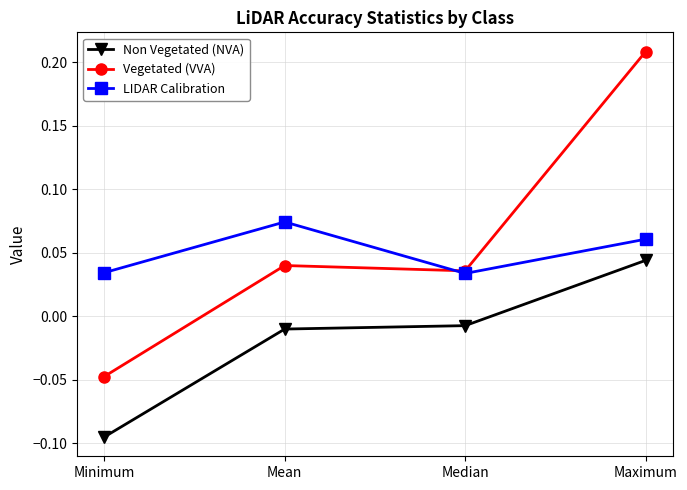

Which series has the largest range (max minus min)?

Vegetated (VVA)